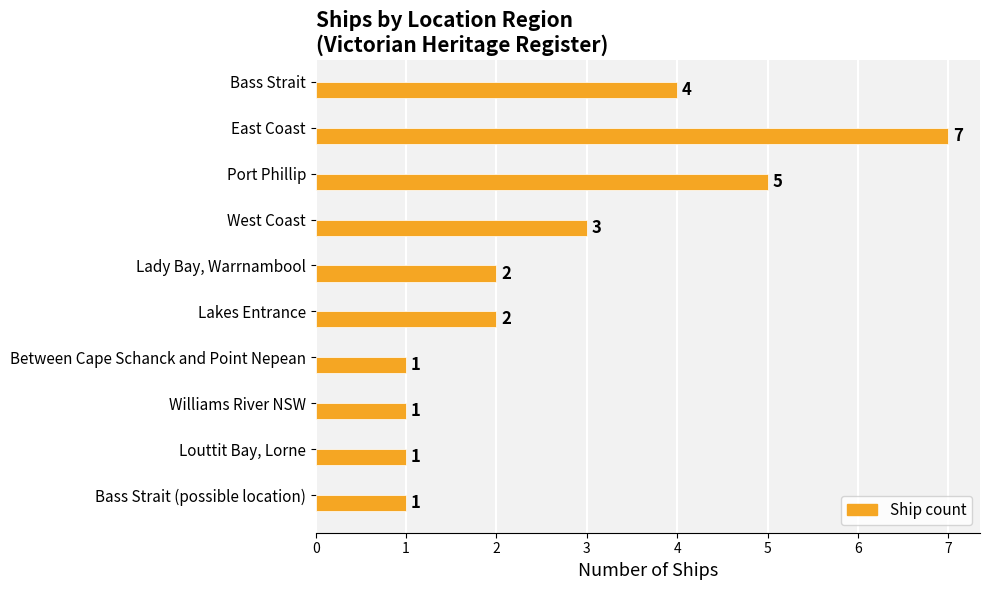

What is the difference between the maximum and minimum values?

6